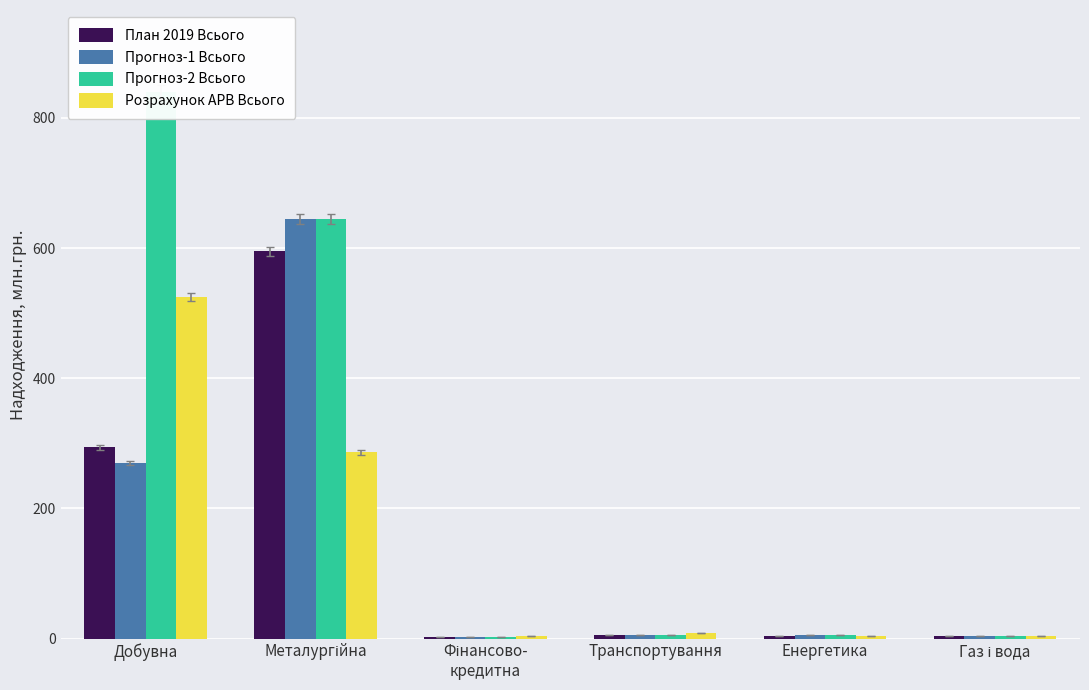

Is it true that Розрахунок АРВ Всього equals 281.3 at Добувна?

False